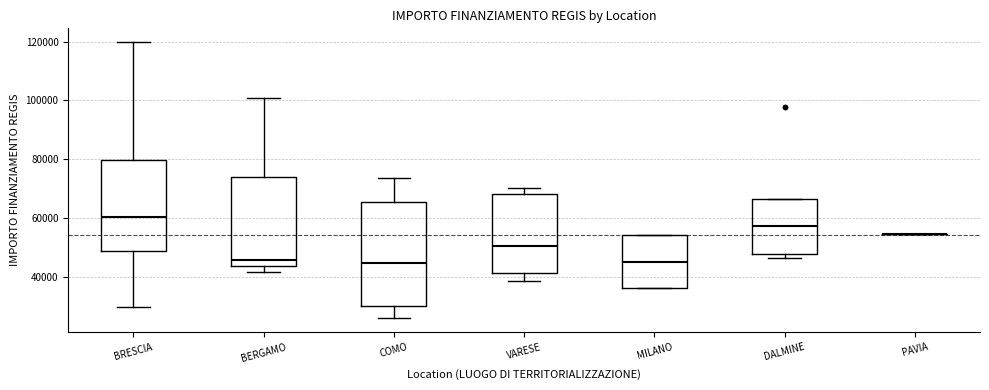

Which box is the tallest, from its lower edge to its upper edge?

COMO